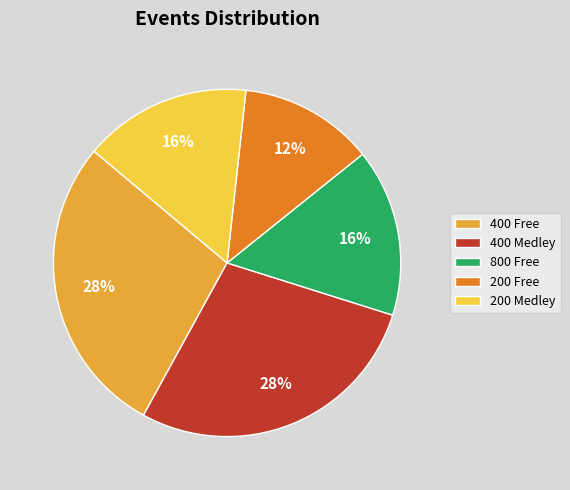

Does any single category account for the majority?

No